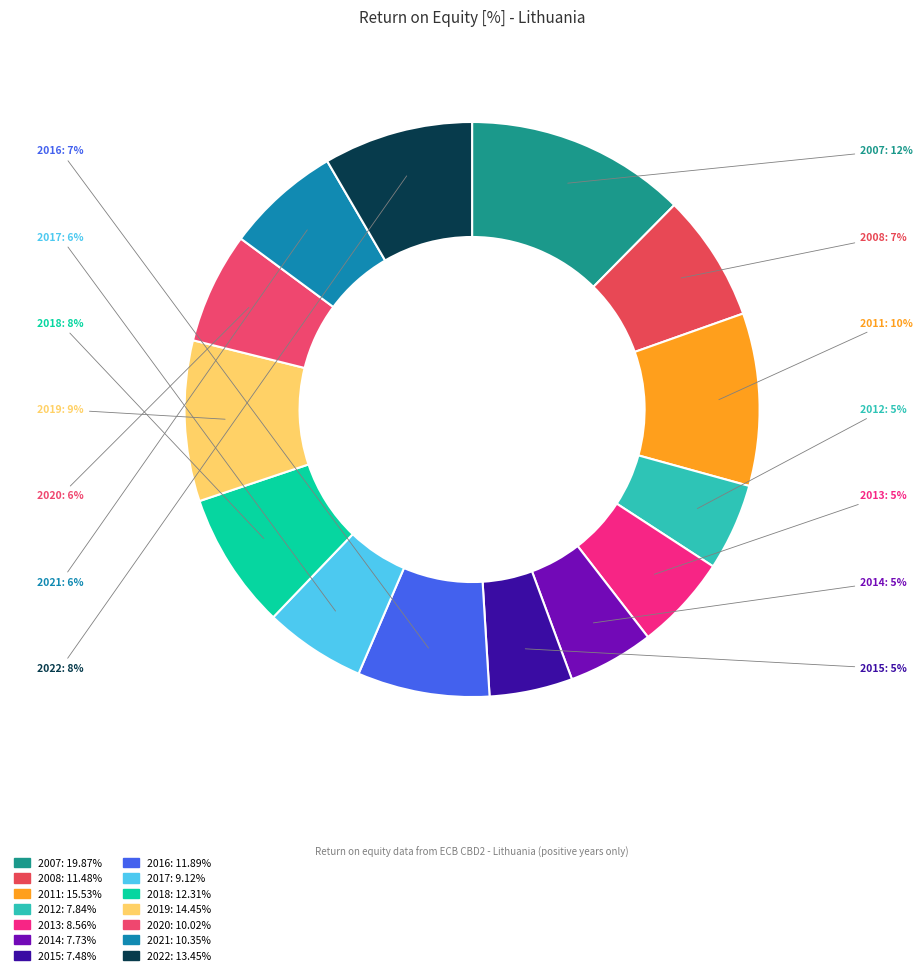

Is there any slice that represents more than half of the pie?

No